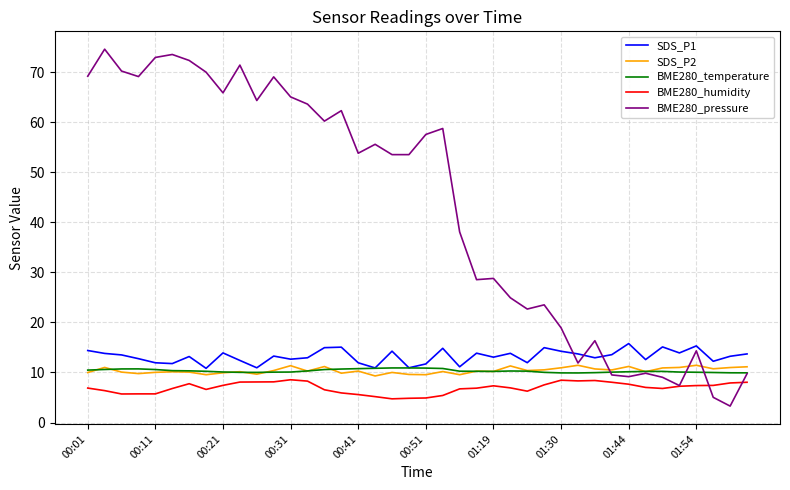

What is the average value of the SDS_P1 series?

13.2